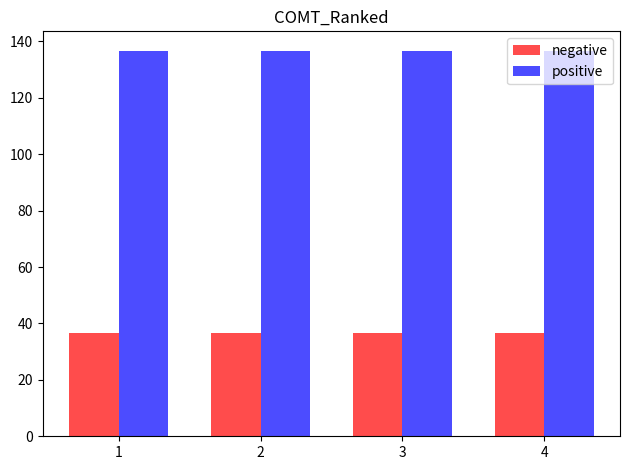

At 3, list the series in order from largest to smallest.

positive, negative